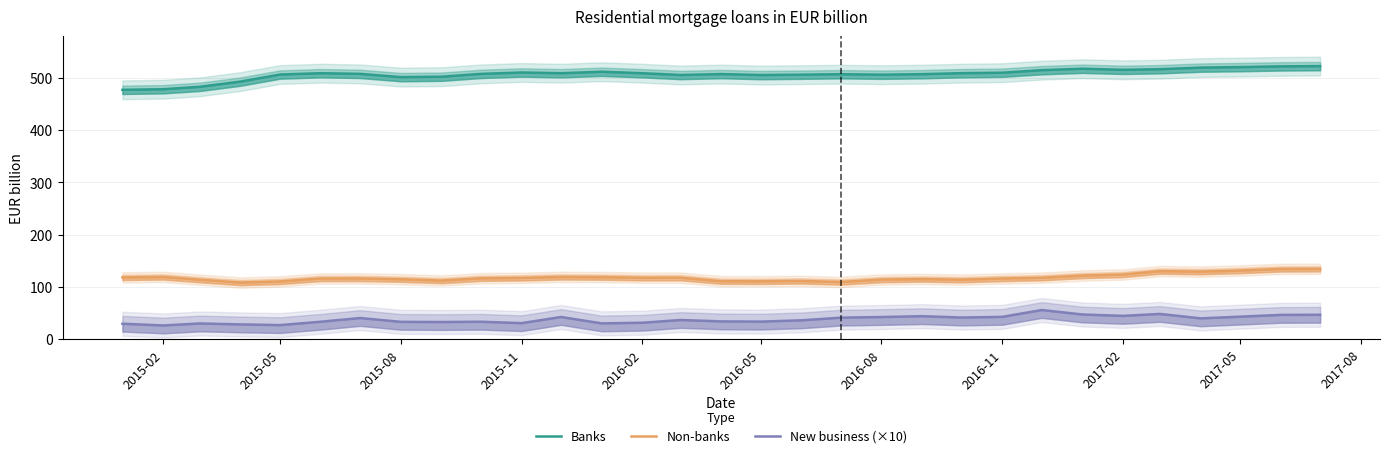

Where is the first local minimum for New business (×10)?

2015-02